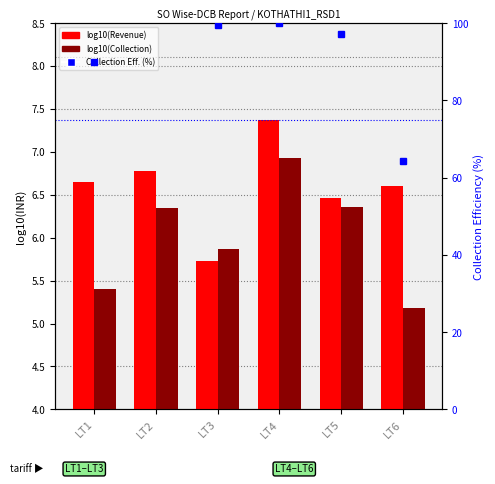

Which series has the largest total across all categories?

Collection Efficiency (%)